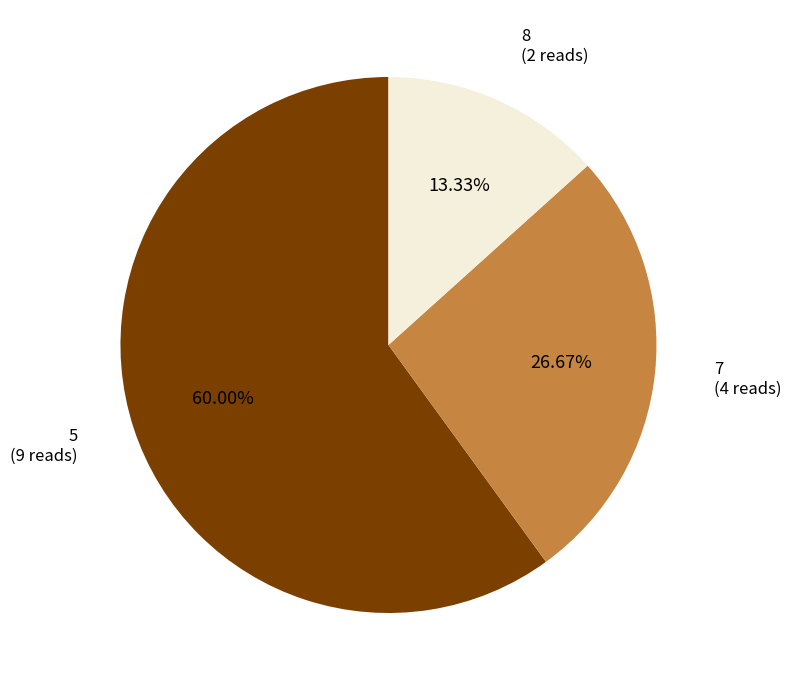

Is there any slice that represents more than half of the pie?

Yes